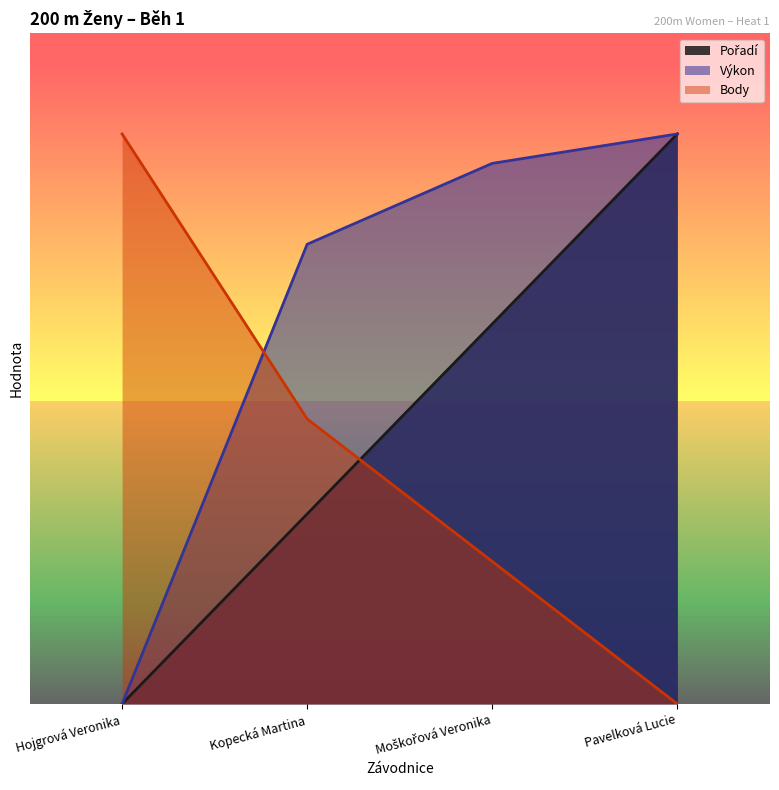

What is the value of the Body point at the 1st from the left?

29.7